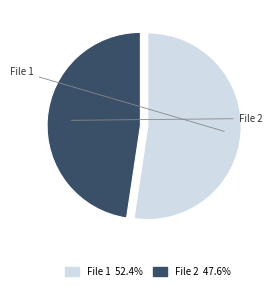

How many slices are in this pie chart?

2